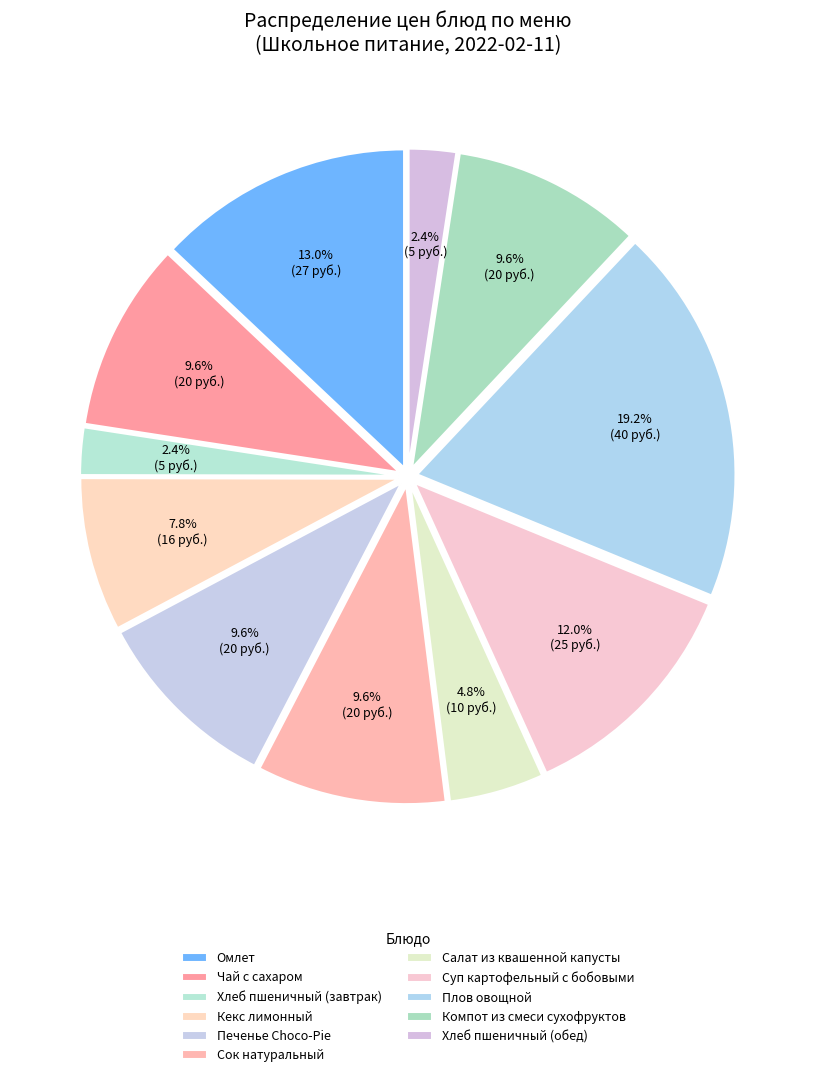

Which category has the smallest portion of the pie?

Хлеб пшеничный (завтрак)